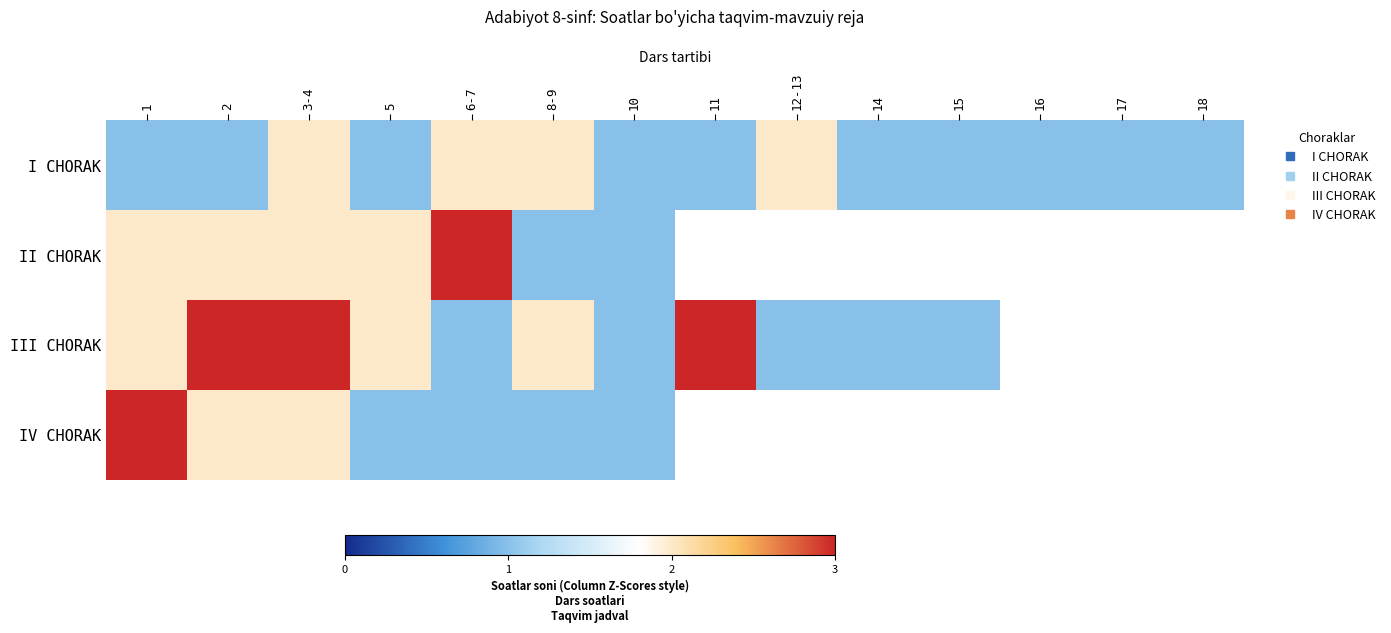

At which category does the chart reach its minimum across all series?

1